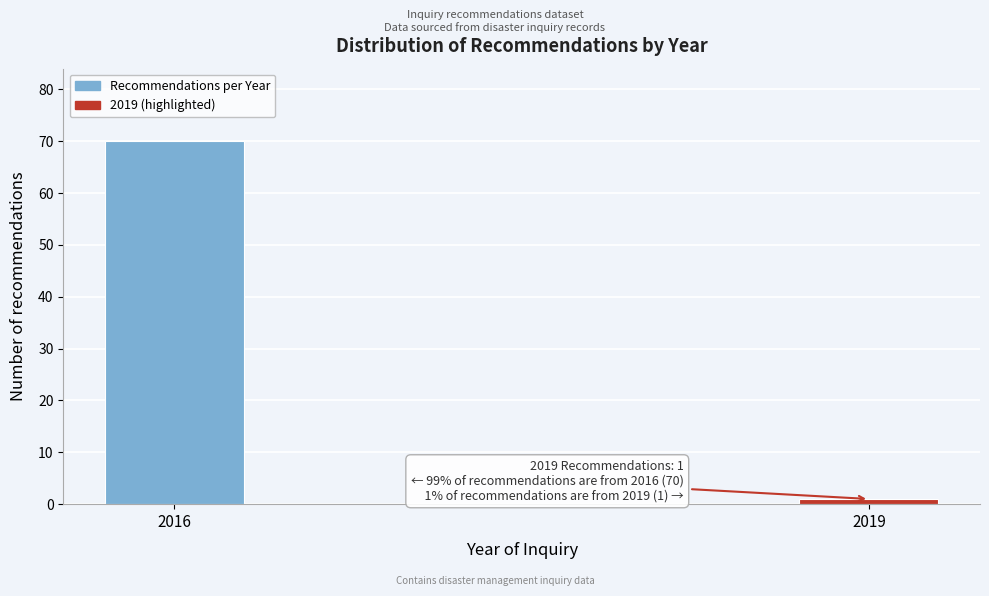

Reading left to right, transcribe all the data shown in this chart.

70	1